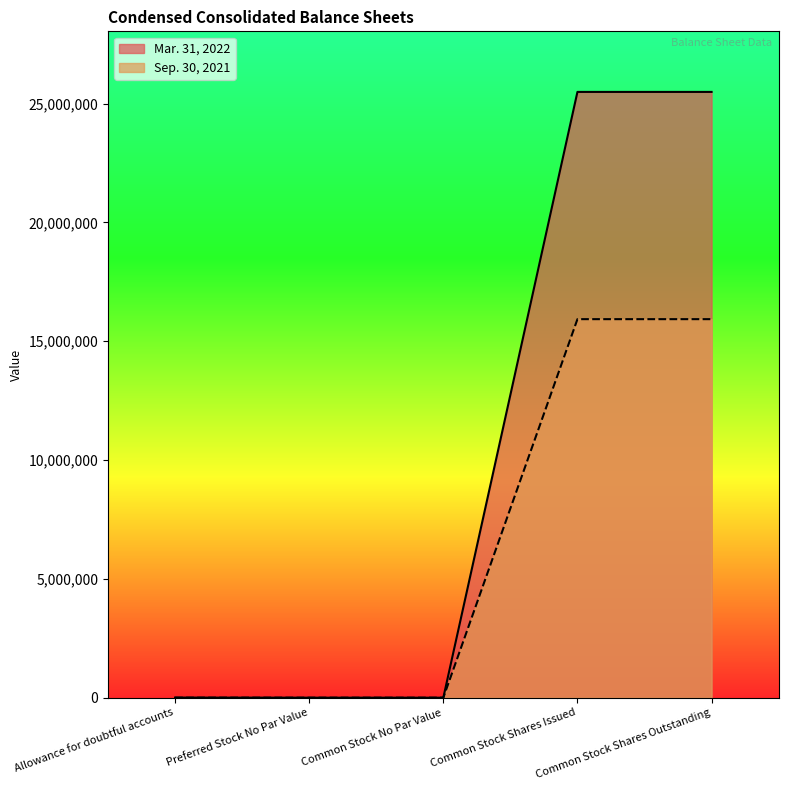

What is the average value of the Sep. 30, 2021 series?

6372728